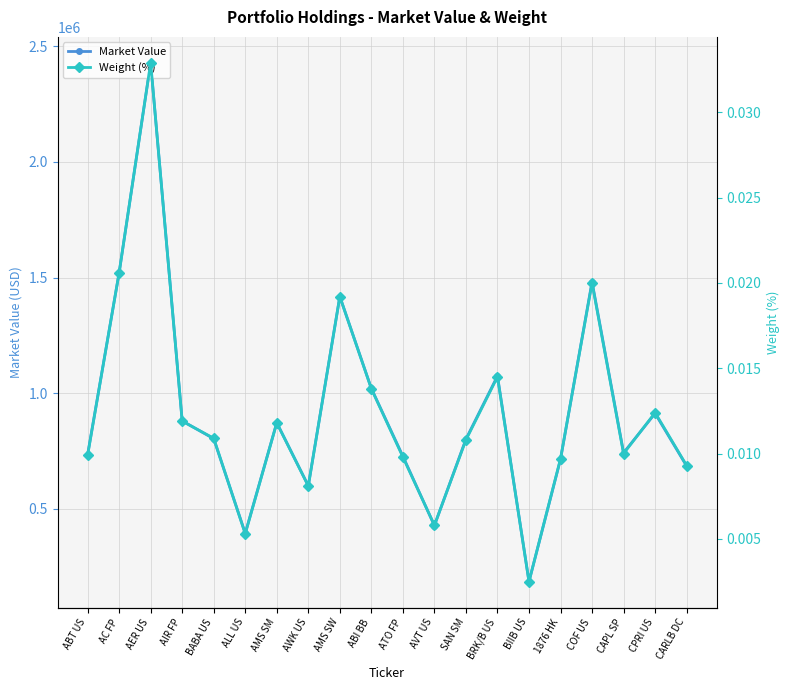

What is the spread (max minus min) of values at 1876 HK?

714491.8